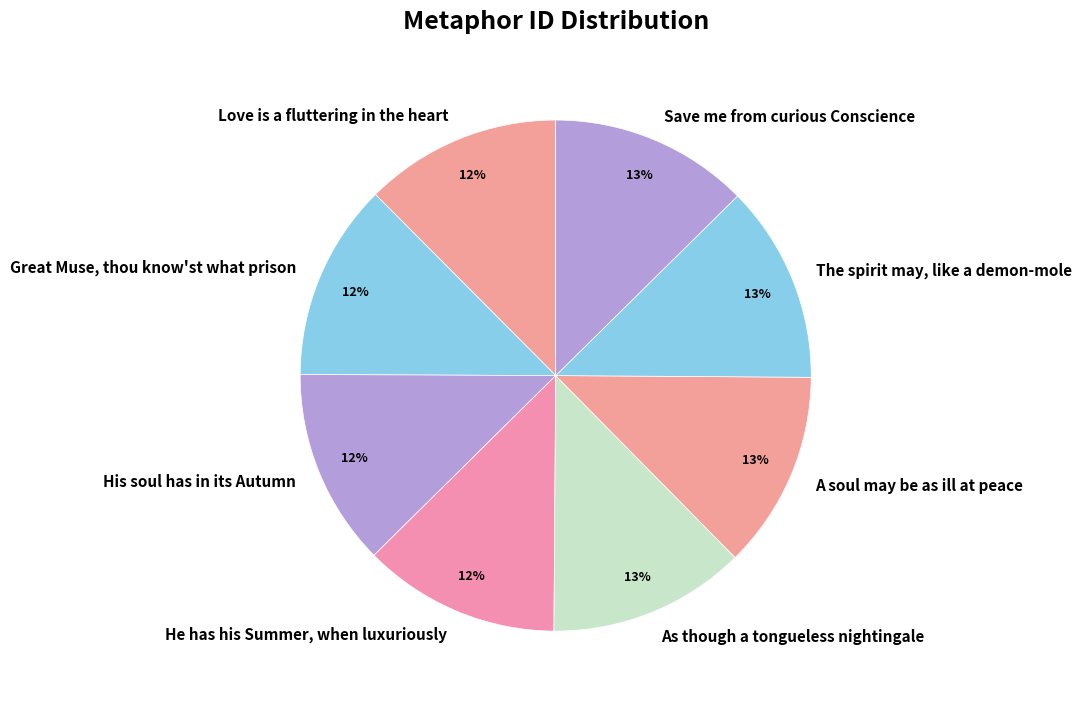

To the nearest percent, what is the average slice percentage?

12%